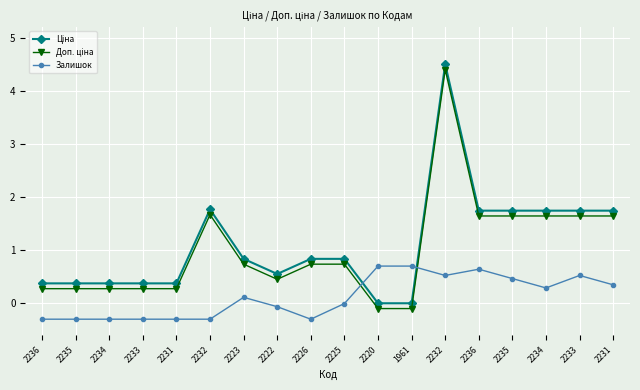

What is the maximum value for Залишок?

0.7